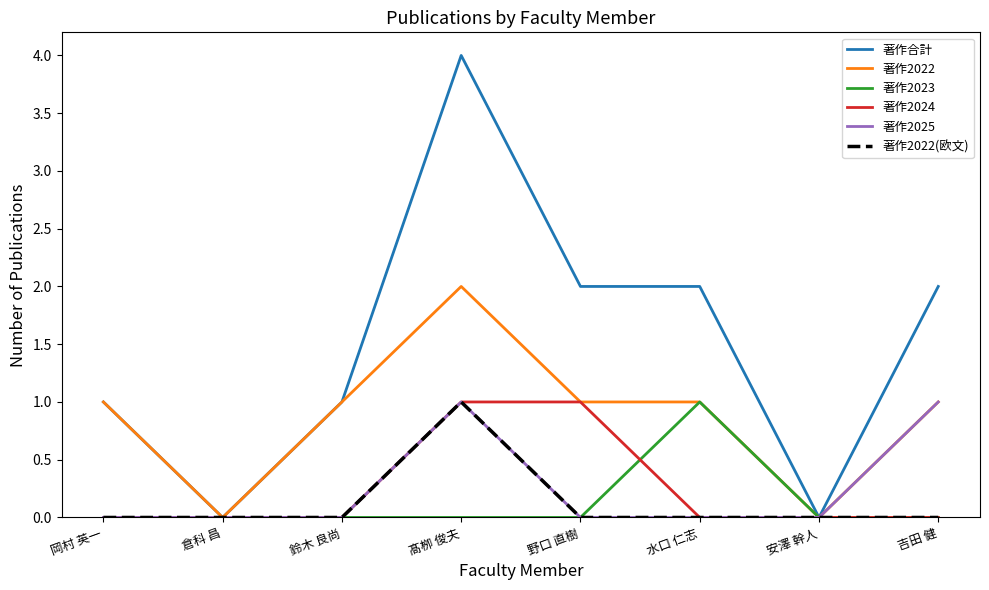

Reading left to right, list all the values displayed in this chart.

著作合計: 岡村 英一=1	倉科 昌=0	鈴木 良尚=1	髙栁 俊夫=4	野口 直樹=2	水口 仁志=2	安澤 幹人=0	吉田 健=2
著作2022: 岡村 英一=1	倉科 昌=0	鈴木 良尚=1	髙栁 俊夫=2	野口 直樹=1	水口 仁志=1	安澤 幹人=0	吉田 健=1
著作2023: 岡村 英一=0	倉科 昌=0	鈴木 良尚=0	髙栁 俊夫=0	野口 直樹=0	水口 仁志=1	安澤 幹人=0	吉田 健=0
著作2024: 岡村 英一=0	倉科 昌=0	鈴木 良尚=0	髙栁 俊夫=1	野口 直樹=1	水口 仁志=0	安澤 幹人=0	吉田 健=0
著作2025: 岡村 英一=0	倉科 昌=0	鈴木 良尚=0	髙栁 俊夫=1	野口 直樹=0	水口 仁志=0	安澤 幹人=0	吉田 健=1
著作2022(欧文): 岡村 英一=0	倉科 昌=0	鈴木 良尚=0	髙栁 俊夫=1	野口 直樹=0	水口 仁志=0	安澤 幹人=0	吉田 健=0